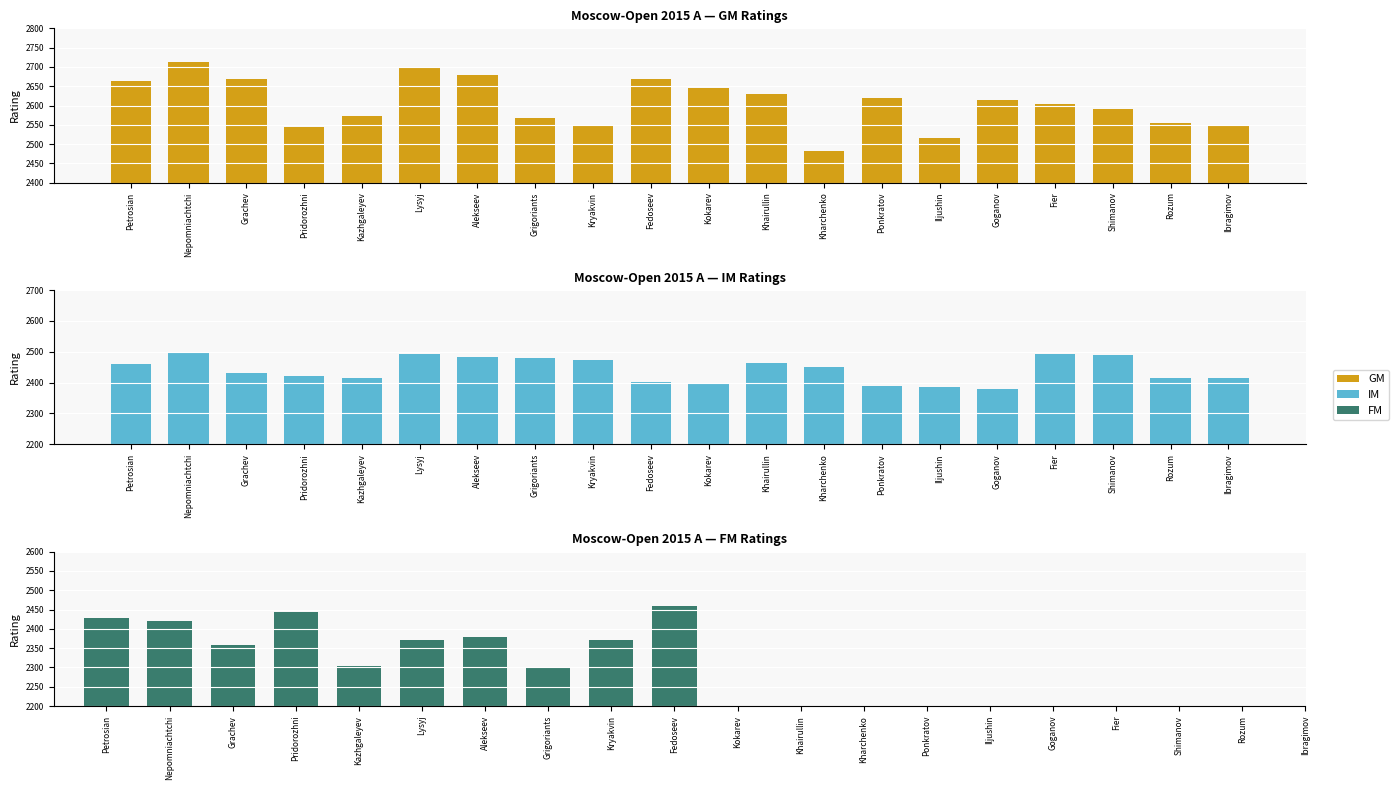

What is the minimum value shown in the chart?

2379